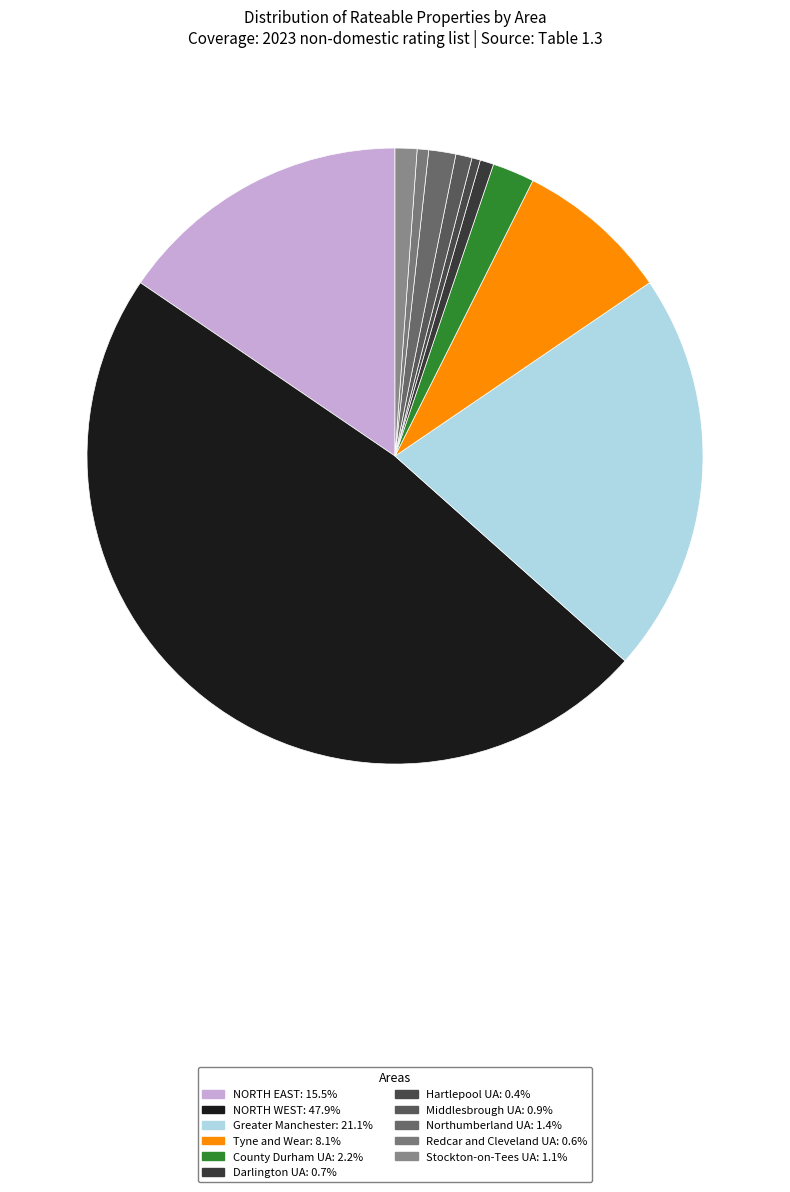

Is NORTH EAST the majority of the pie?

No